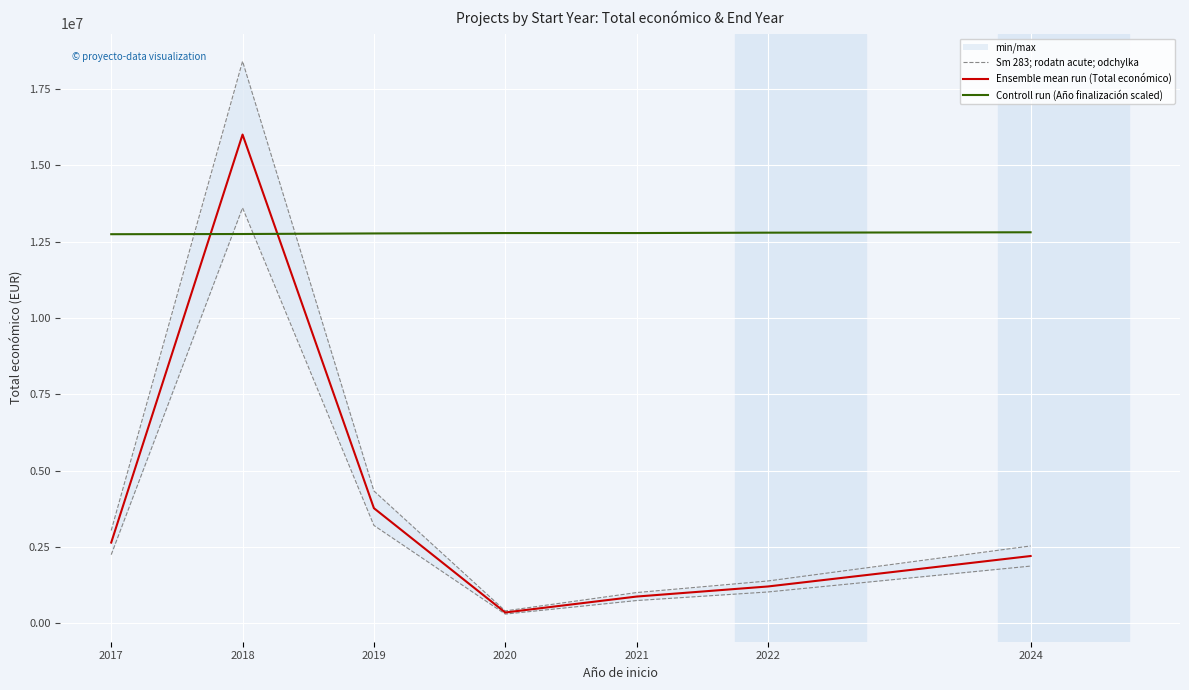

Is it true that Ensemble mean run (Total económico) equals 1371820.7 at 2021?

False